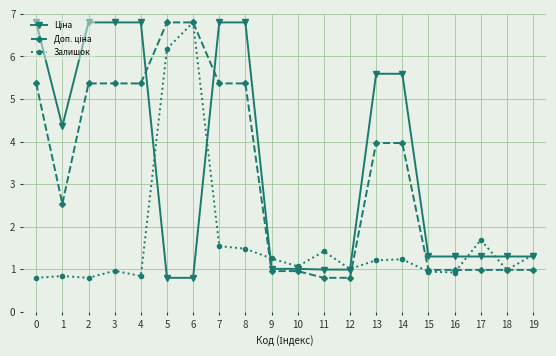

How many series are shown in this chart?

3